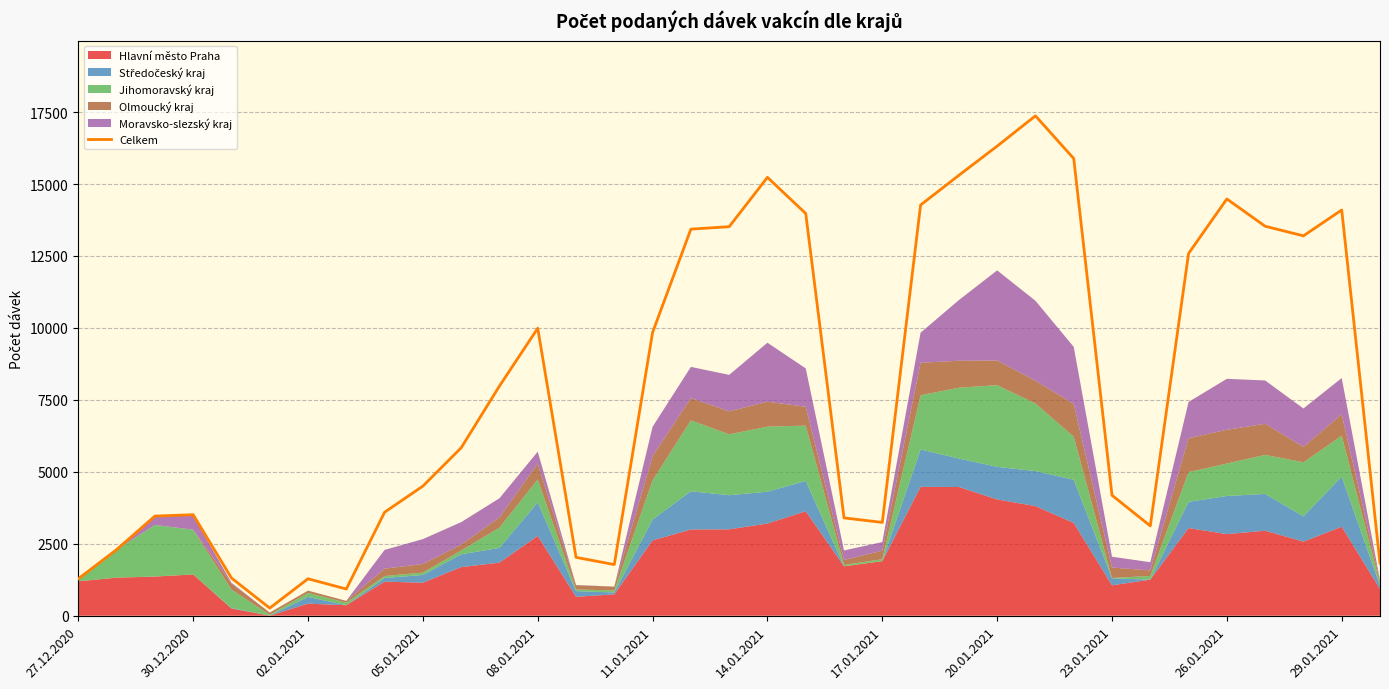

How many interior local valleys (lower than both neighbors) does the data have?

6